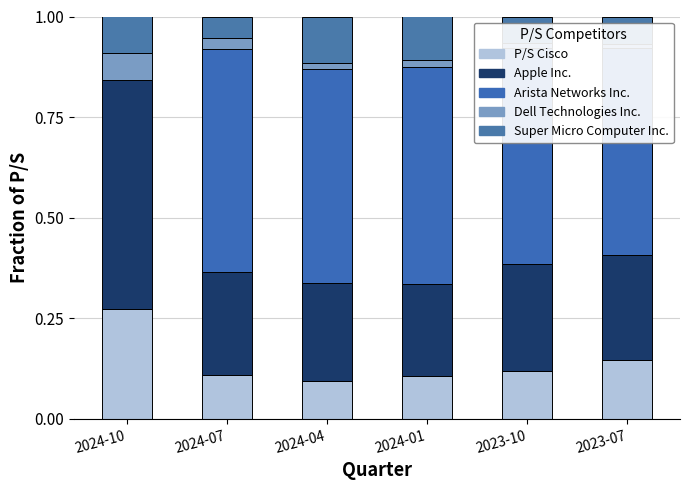

Which label corresponds to the smallest value in the chart?

2024-10